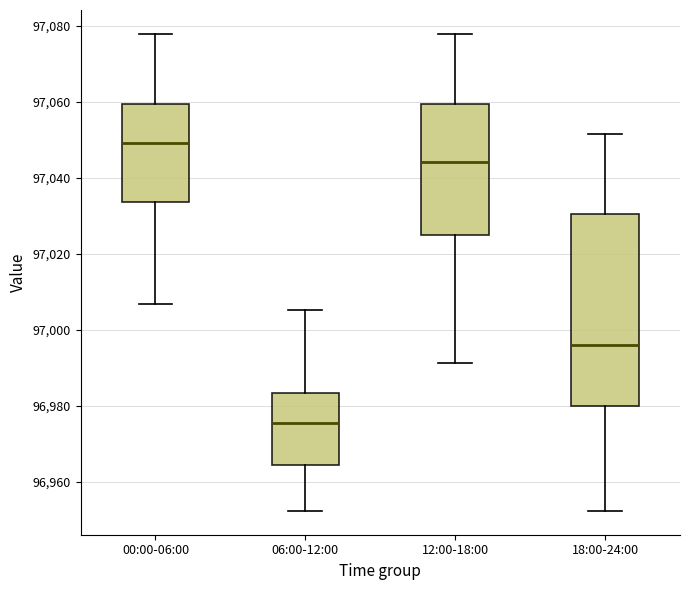

Reading left to right, transcribe this box plot: for each box, give where its median line is, the range the box spans, and where its two whiskers end, as read against the y-axis. The values are not printed on the chart, so give them approximately, as read against the axis.

00:00-06:00: median 97050, box 97034 to 97060, whiskers 97006 to 97078
06:00-12:00: median 96976, box 96964 to 96984, whiskers 96952 to 97006
12:00-18:00: median 97044, box 97024 to 97060, whiskers 96992 to 97078
18:00-24:00: median 96996, box 96980 to 97030, whiskers 96952 to 97052